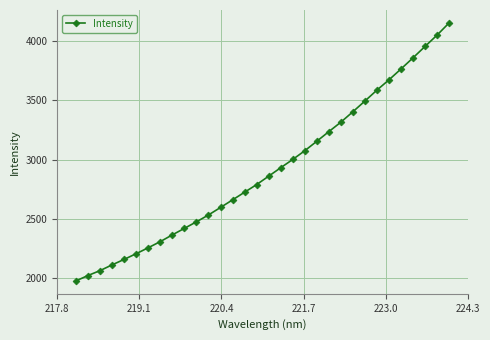

What is the value of the 11th point from the left?

2474.3